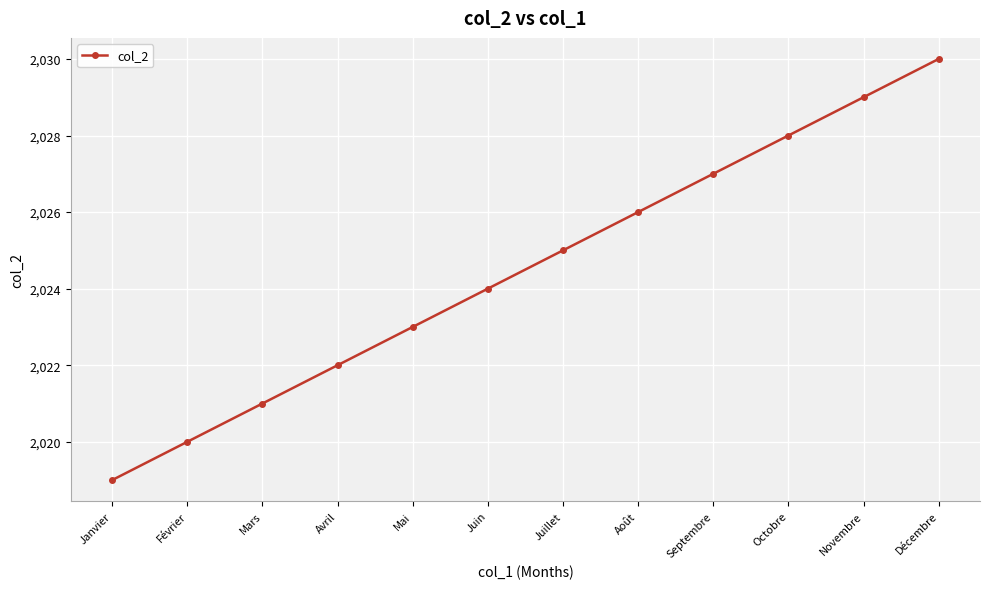

Rank the categories by value from highest to lowest.

Décembre, Novembre, Octobre, Septembre, Août, Juillet, Juin, Mai, Avril, Mars, Février, Janvier